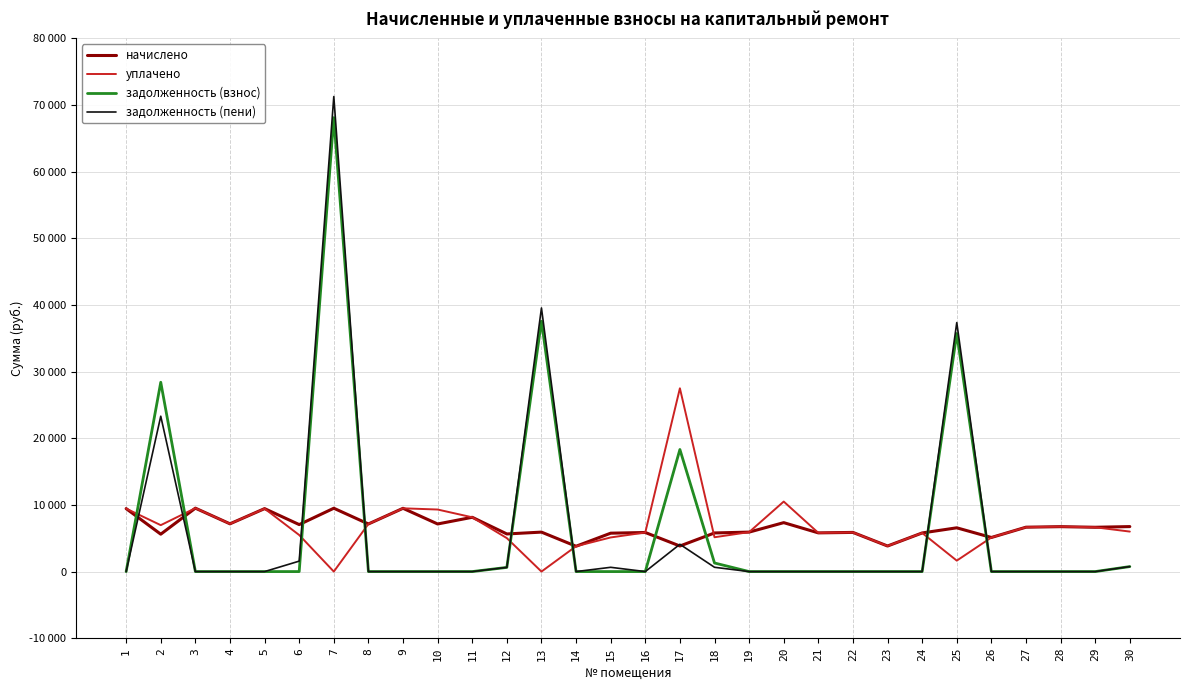

After their last crossing, which series has the higher values: задолженность (взнос) or уплачено?

уплачено